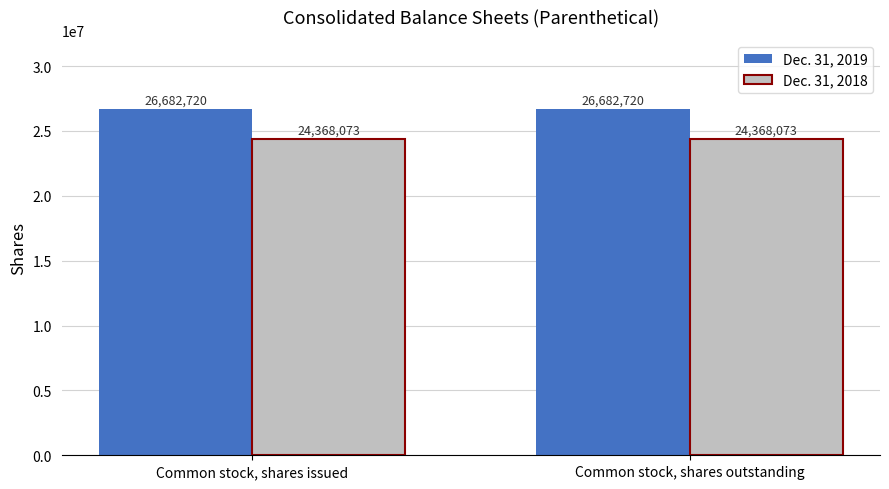

What are all the series names shown in the legend?

Dec. 31, 2019, Dec. 31, 2018